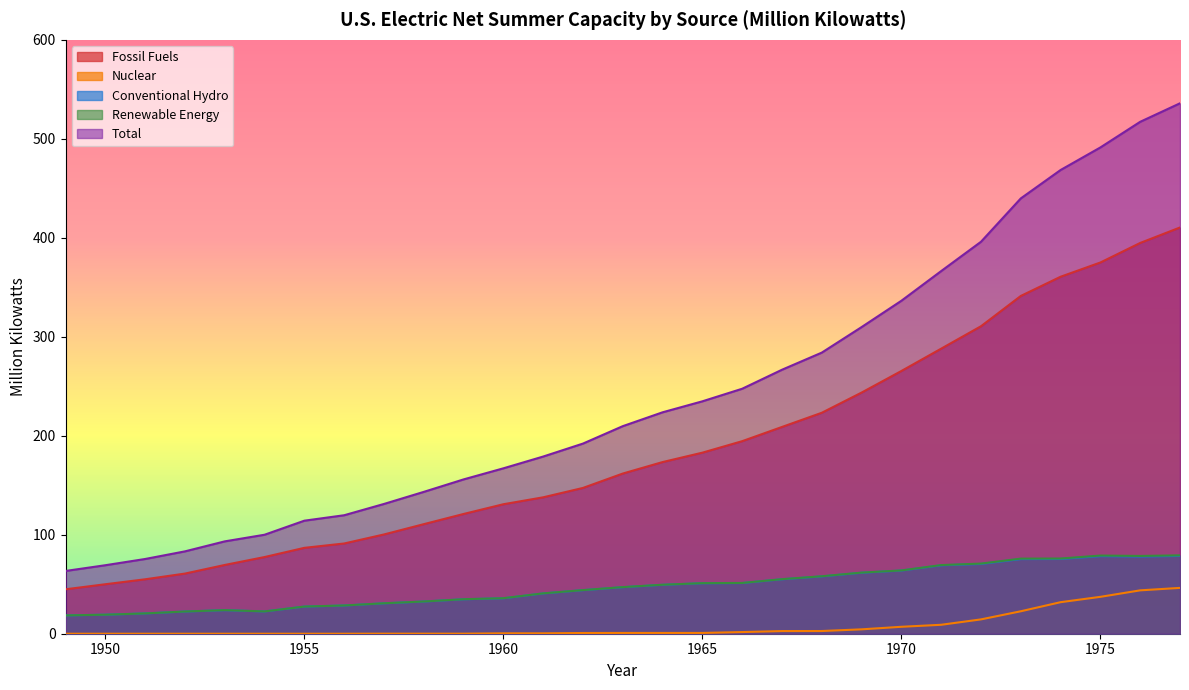

What is the total value across all series at 1963?

466.4